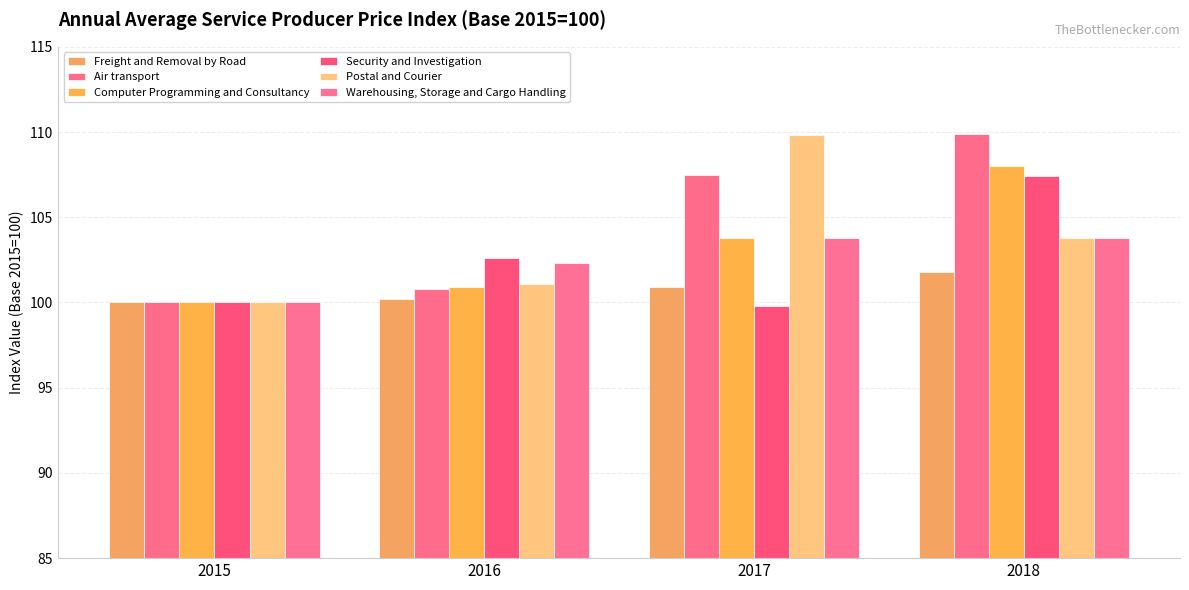

How many data points does each series have?

4